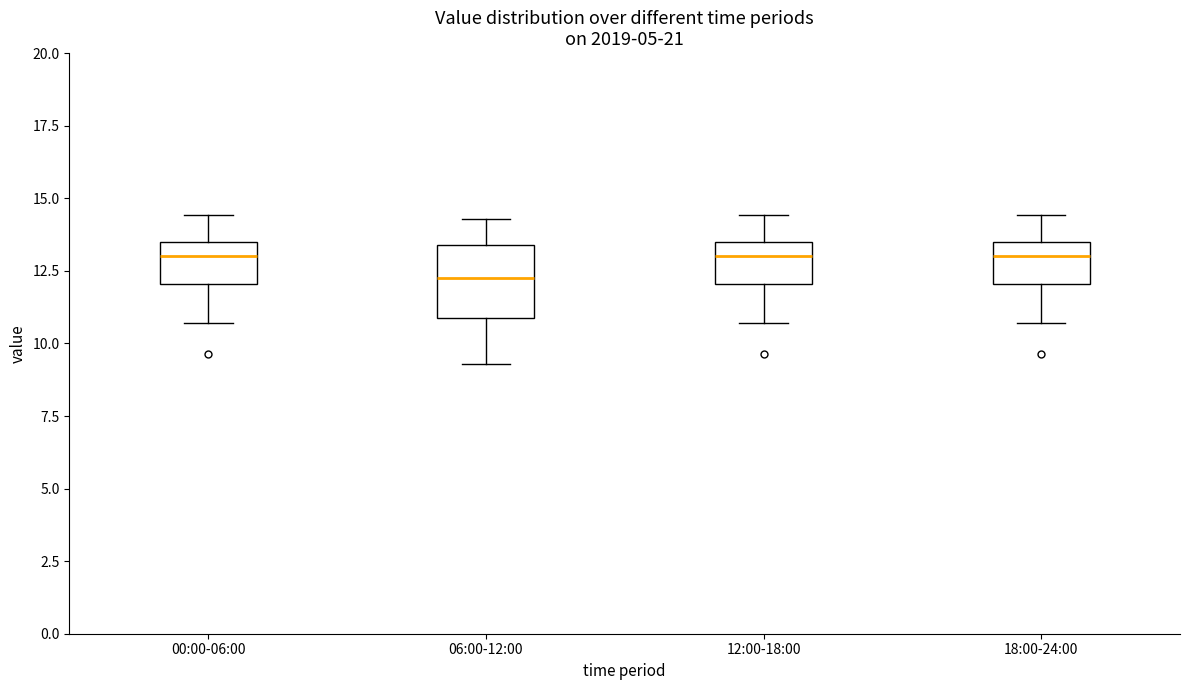

Where does the upper whisker of the box for 06:00-12:00 end on the y-axis? The values are not printed on the chart, so give them approximately, as read against the axis.

14.5